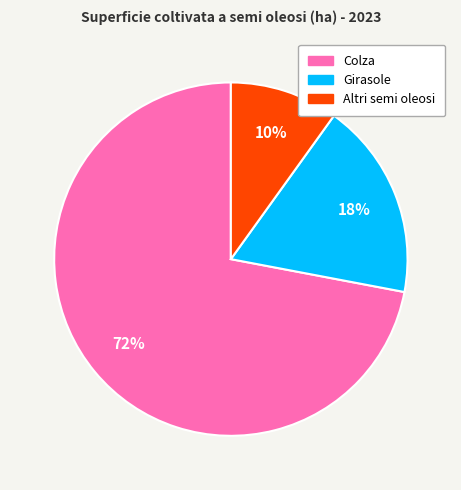

Is the sum of Girasole and Colza greater than half?

Yes